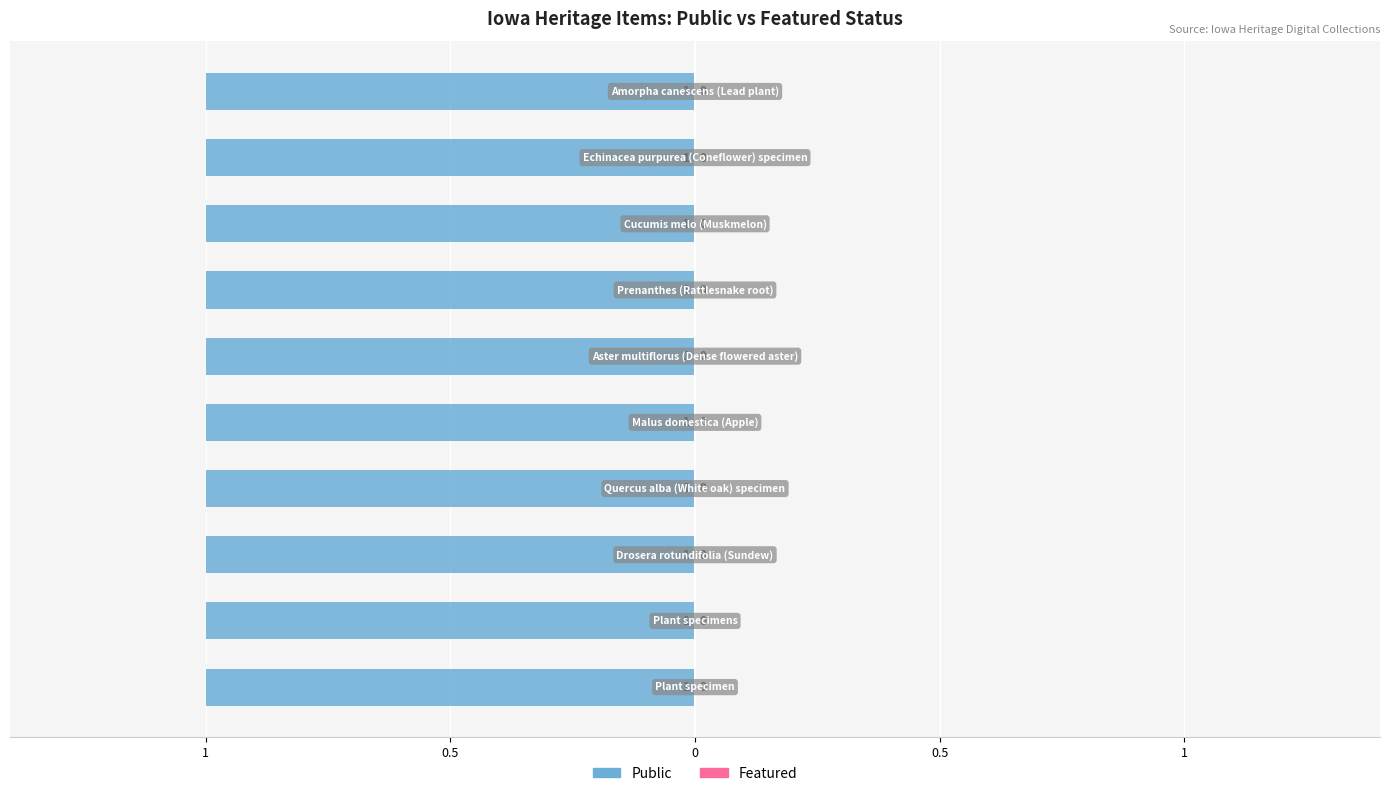

How many categories are shown in the chart?

10